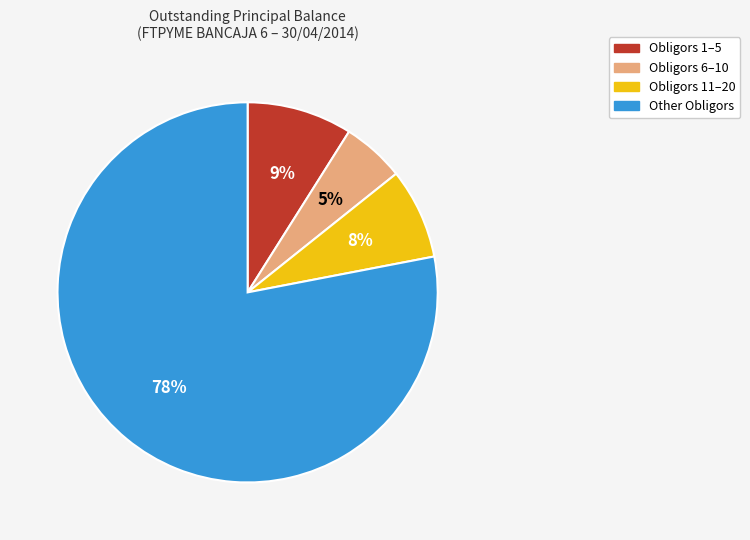

Is there a majority slice in this chart?

Yes